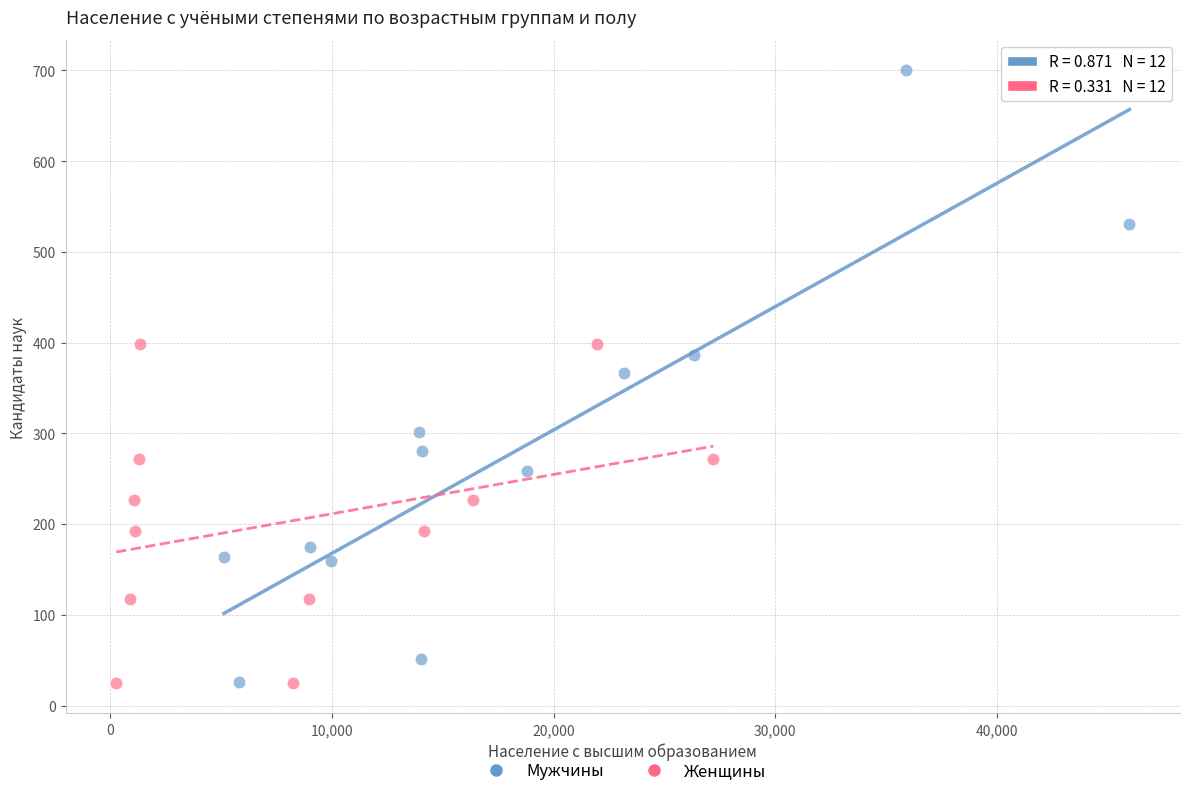

Which series reaches the maximum Y coordinate?

Мужчины